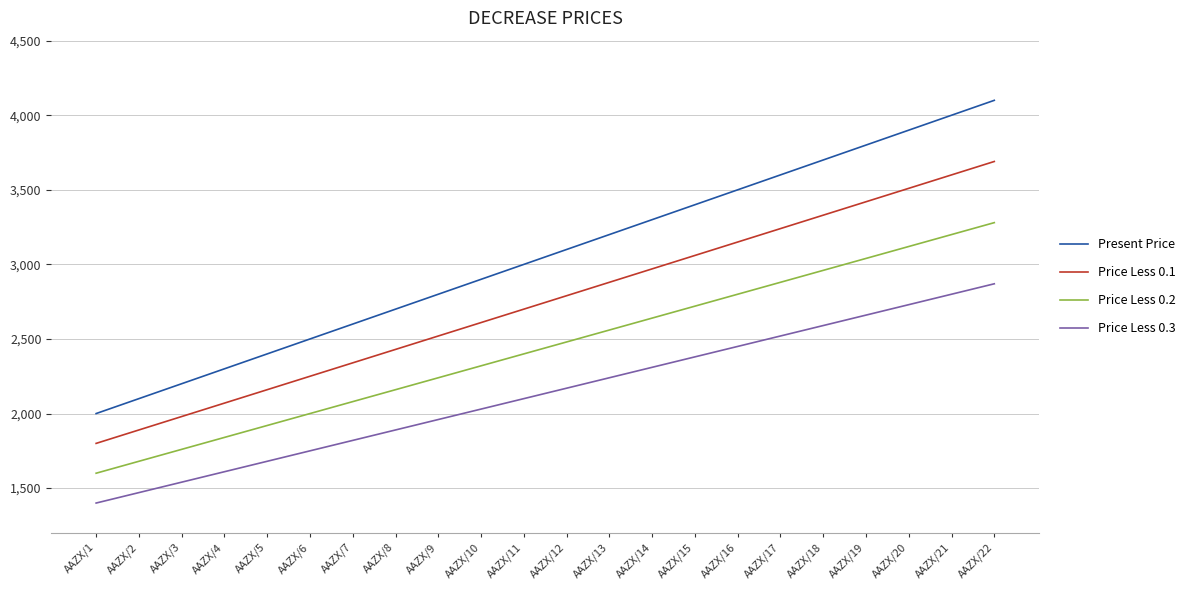

What is the difference between the maximum and minimum values in the Present Price series?

2100